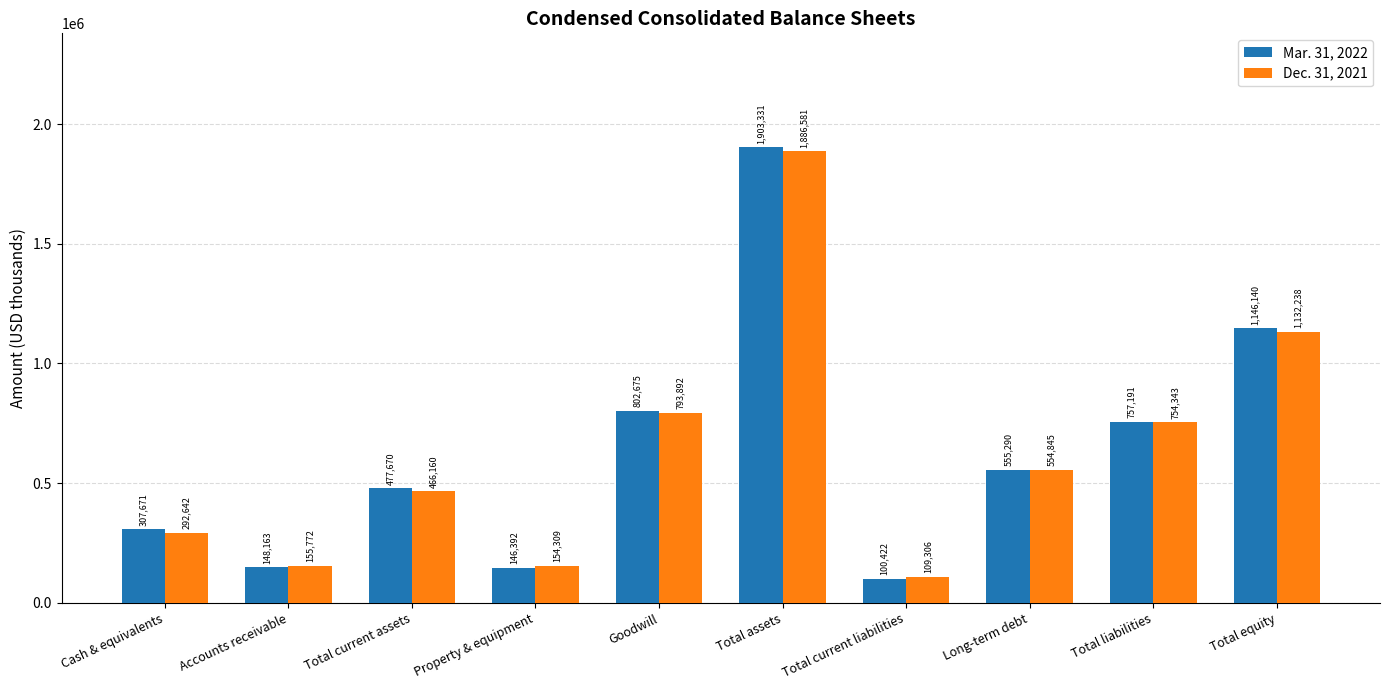

What is the total value across all series at Total current assets?

943830